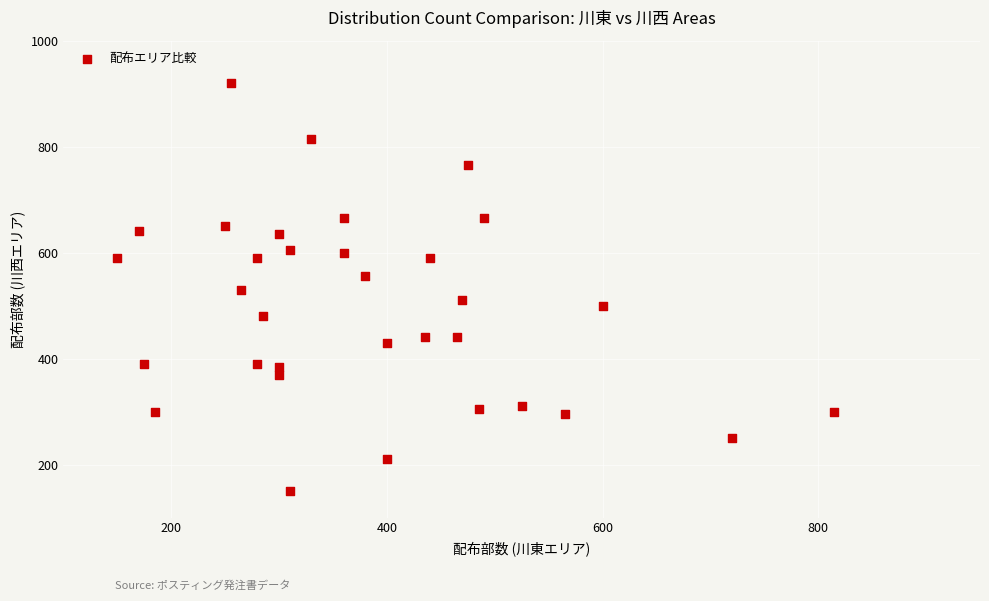

What is the range of X values (max minus min)?

665